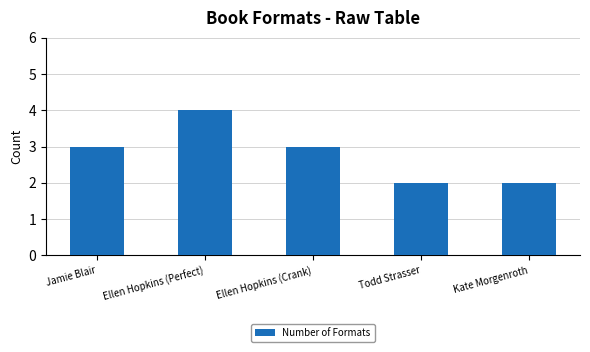

What is the difference between the maximum and minimum values?

2